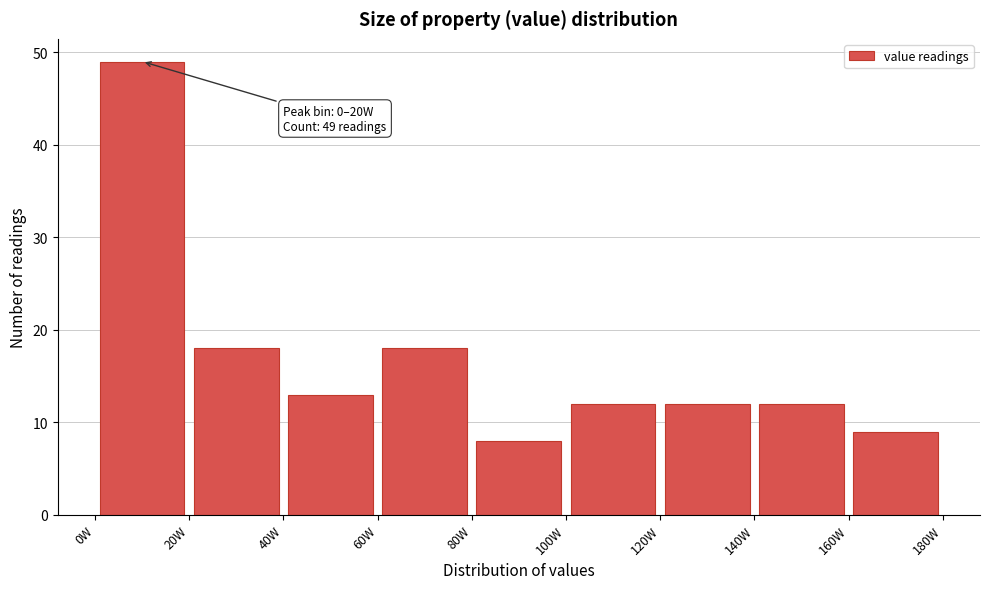

Over which range of the x-axis is the bar tallest?

0 to 20